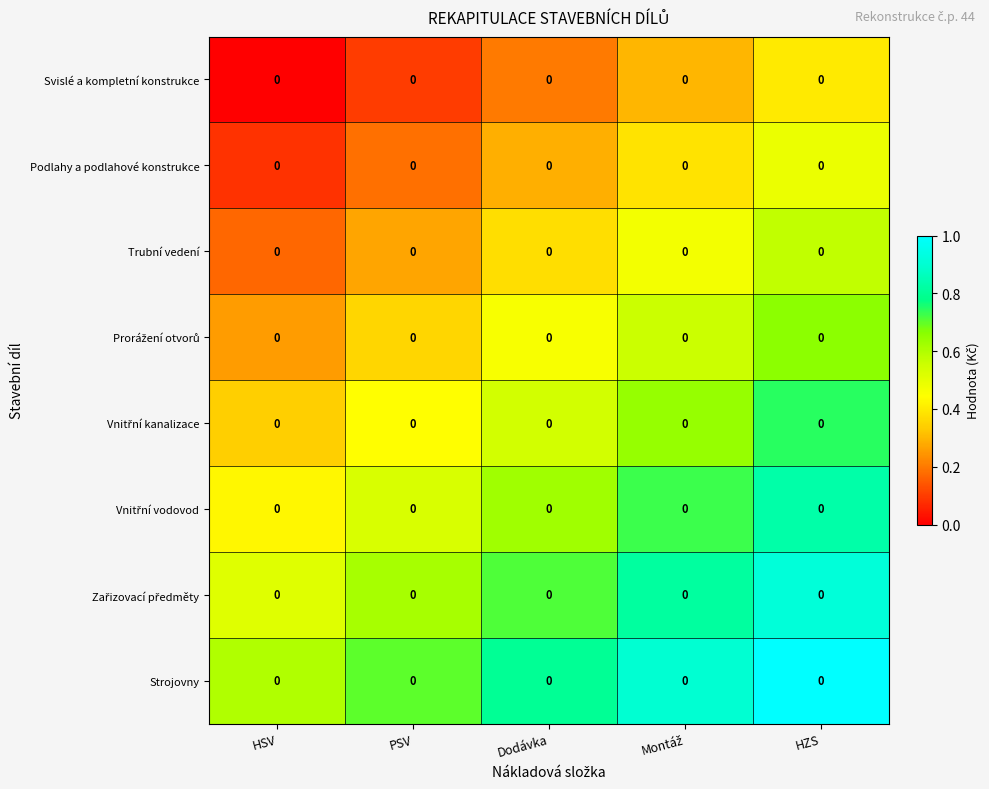

What is the spread (max minus min) of values at Dodávka?

0.6